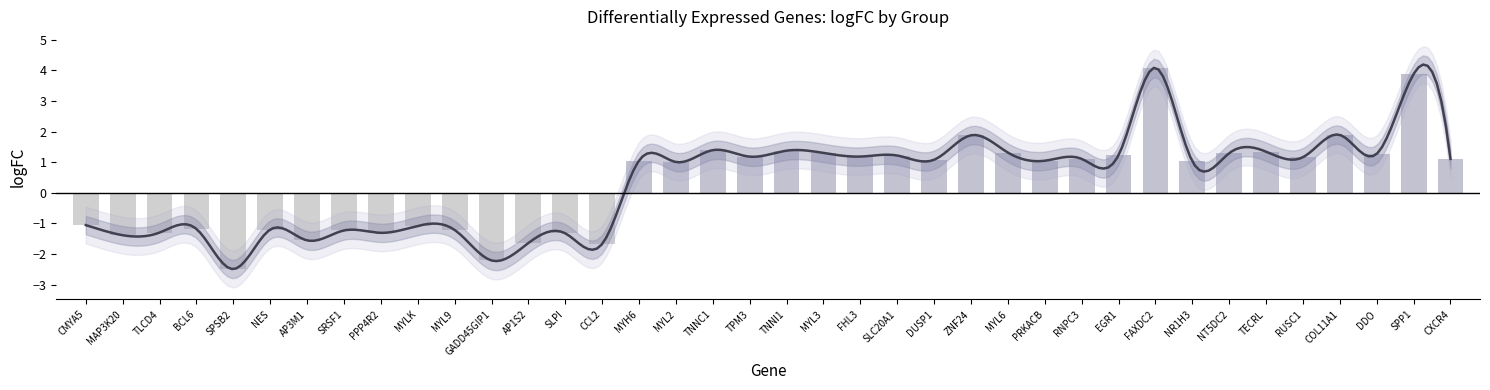

True or false: the data shows -0.3 at MYLK.

False